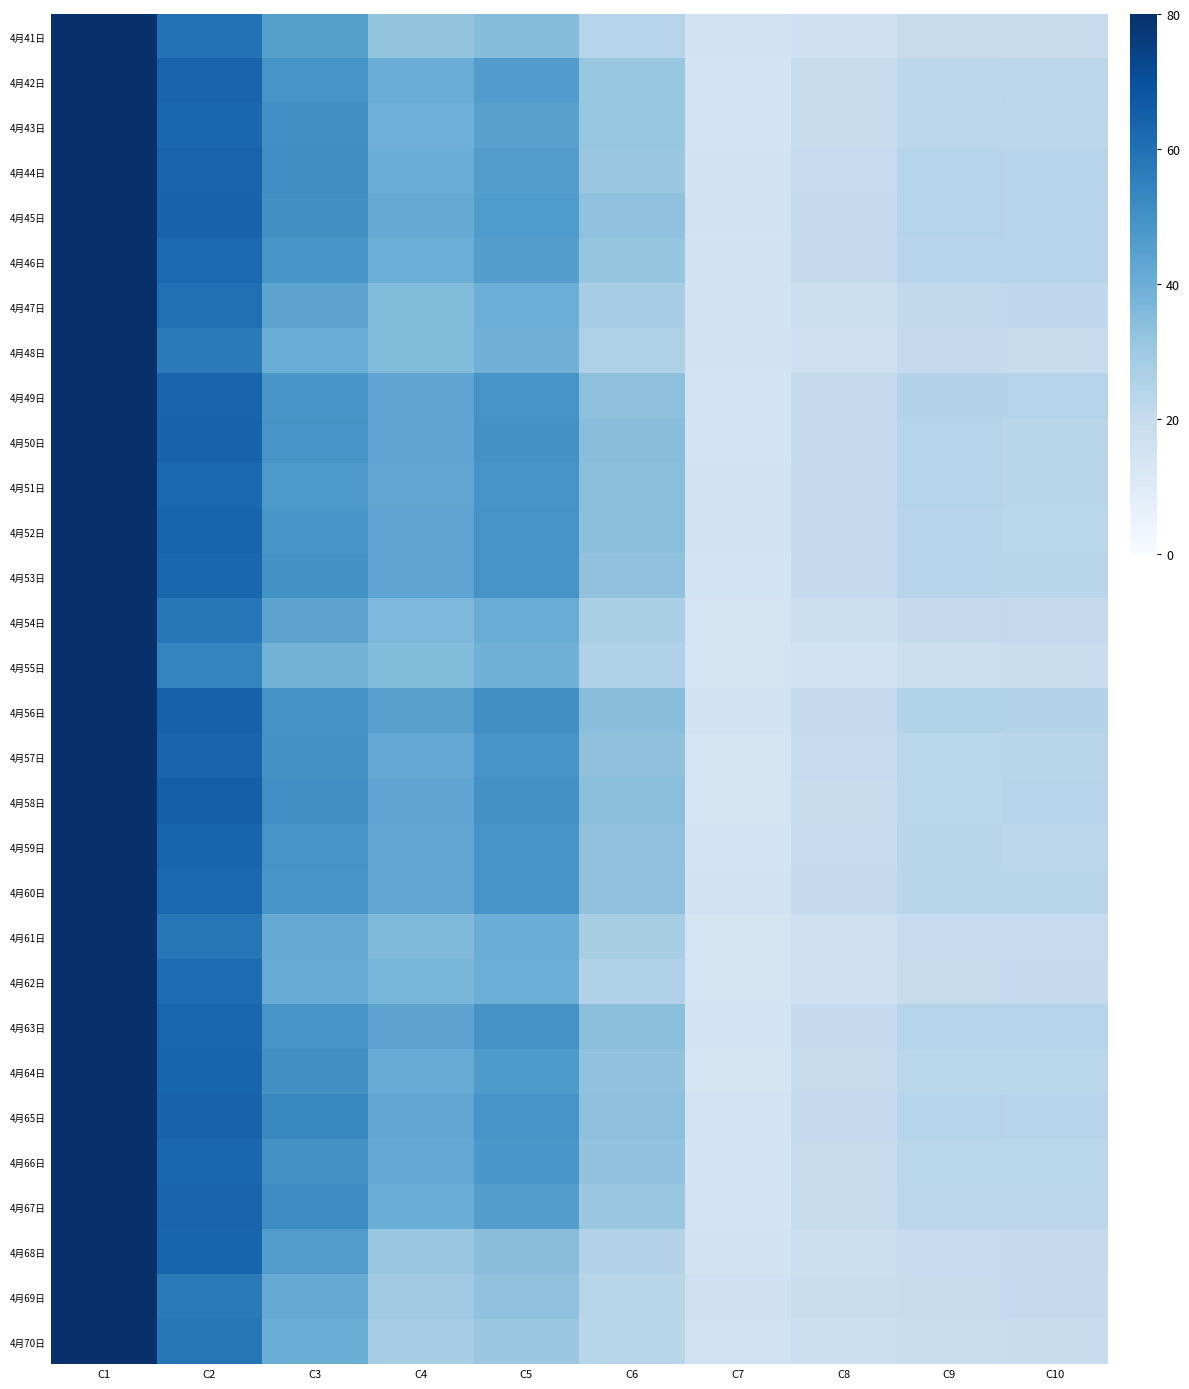

At which category is the sum across all series the highest?

C1